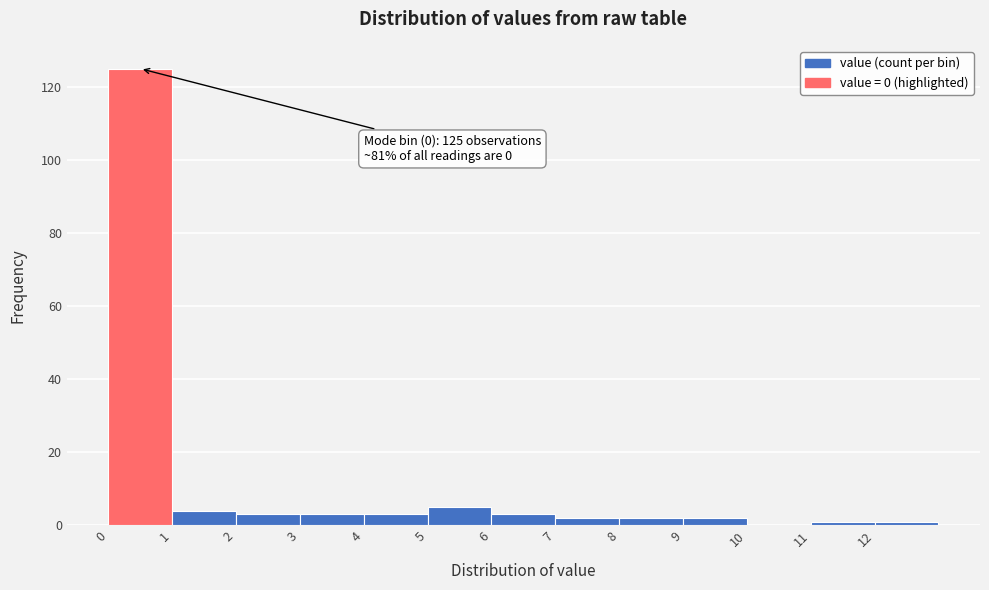

Which range on the x-axis has the tallest bar?

0 to 1